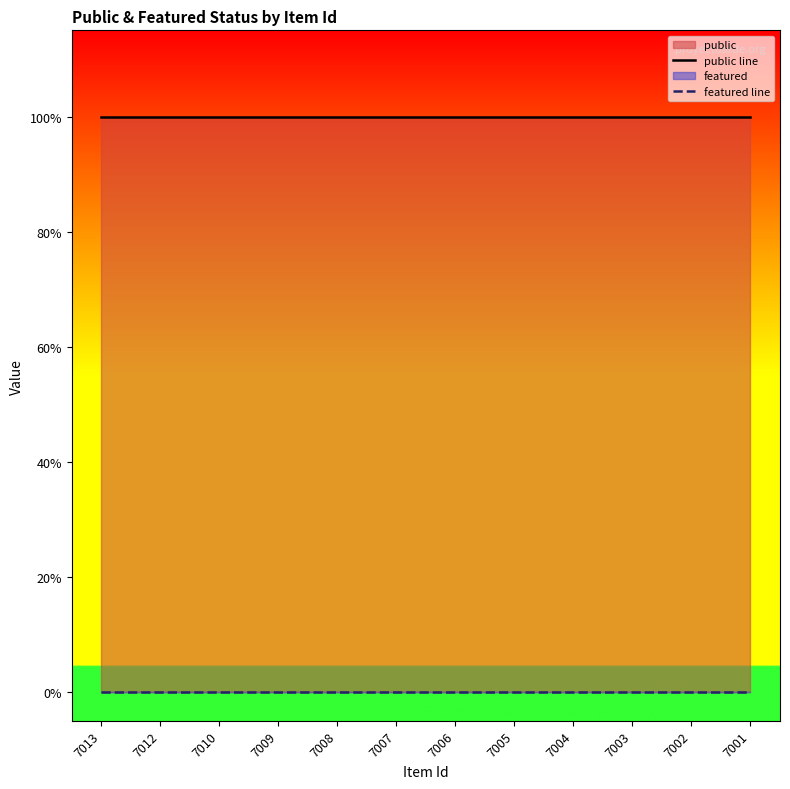

What is the value of the public line point at the 12th from the left?

1